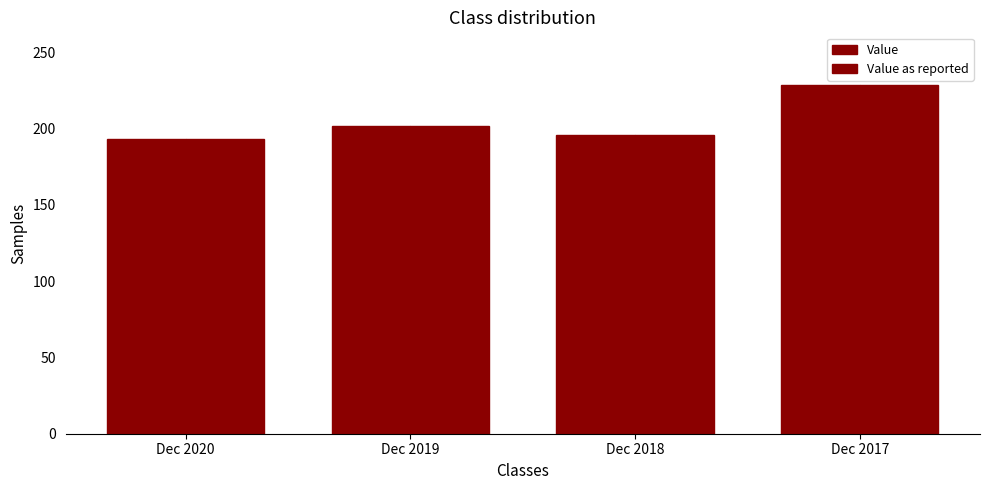

How many data points in Value as reported are less than 201?

2